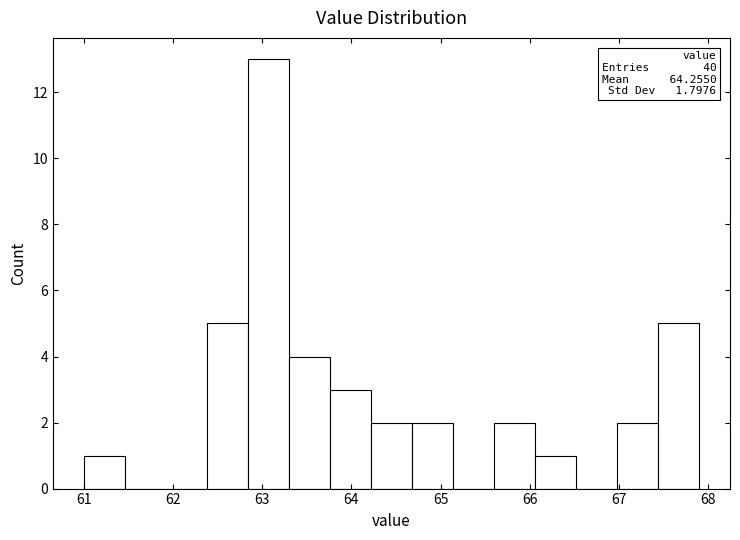

Over which range of the x-axis is the bar tallest?

62.84 to 63.30